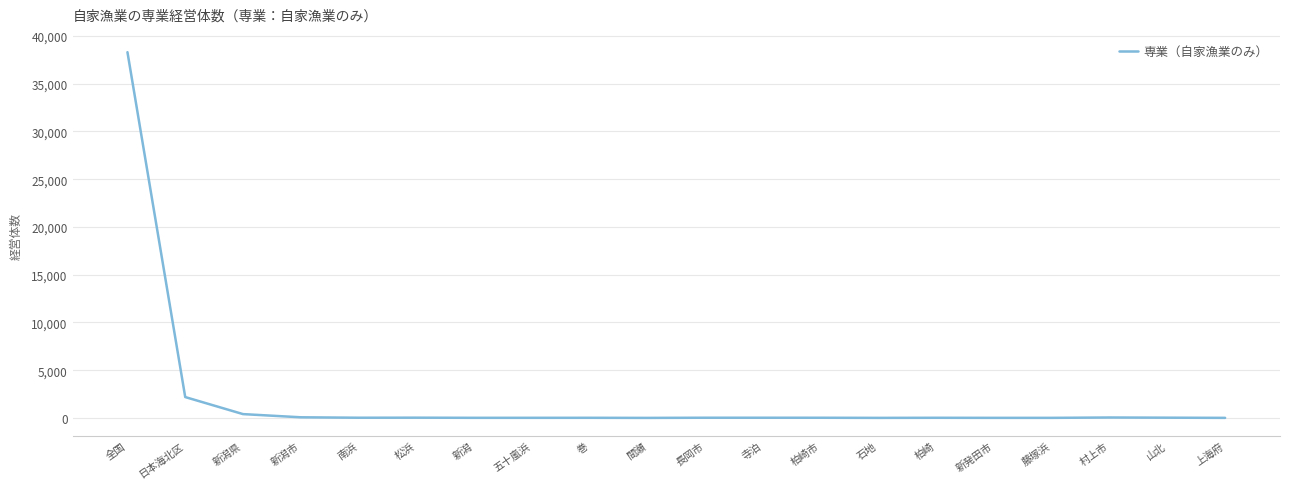

Is it true that the value at 巻 is 11?

True